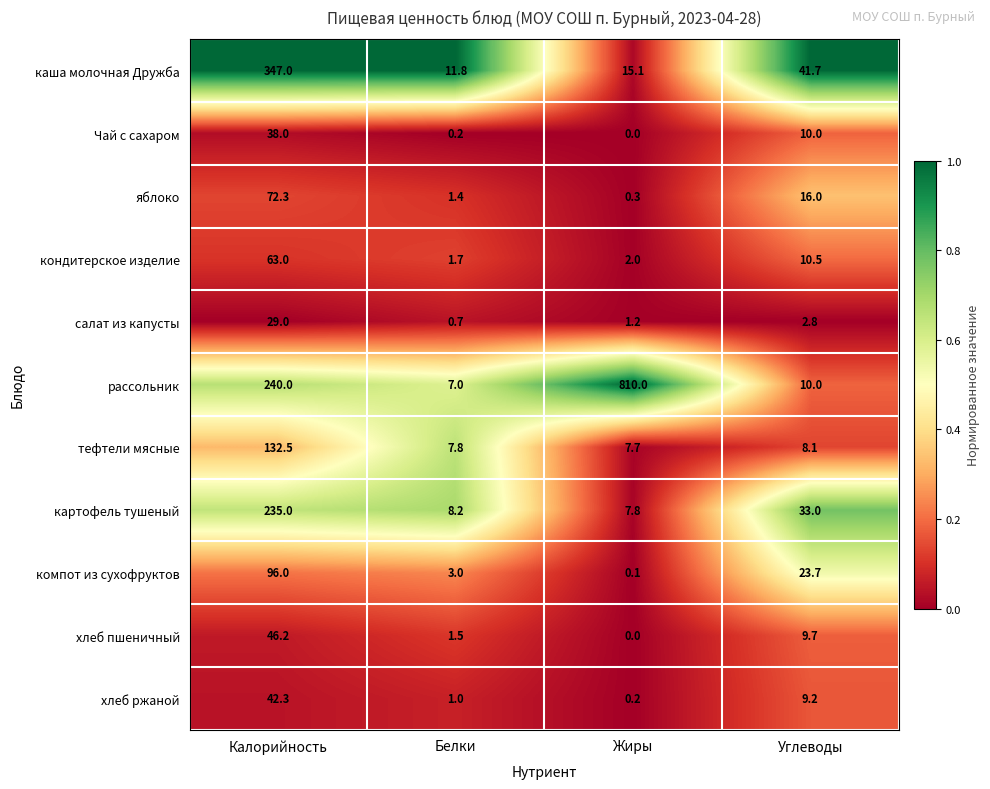

The Чай с сахаром series shows 10.0 at Углеводы. True or false?

True